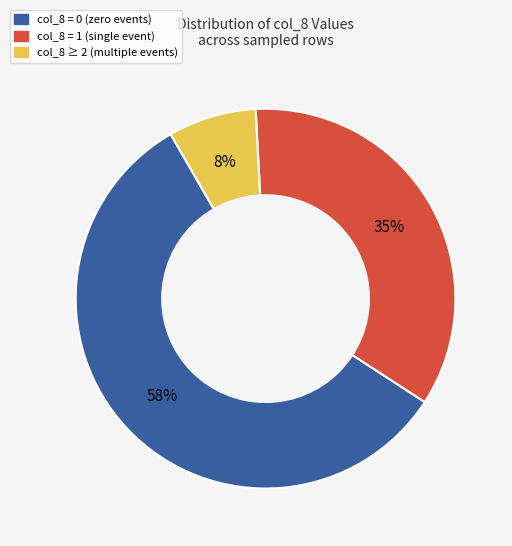

Is there any slice that represents more than half of the pie?

Yes